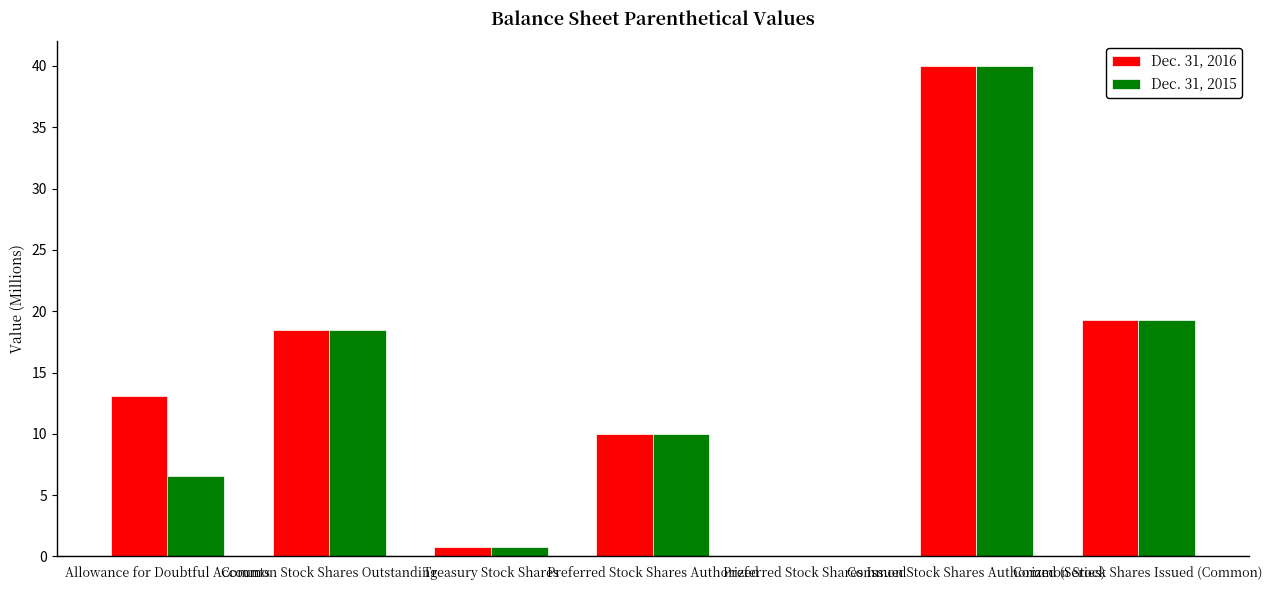

Reading right to left, list all the values displayed in this chart.

Dec. 31, 2016: 19.3	40.0	0.0	10.0	0.8	18.5	13.1
Dec. 31, 2015: 19.3	40.0	0.0	10.0	0.8	18.5	6.6